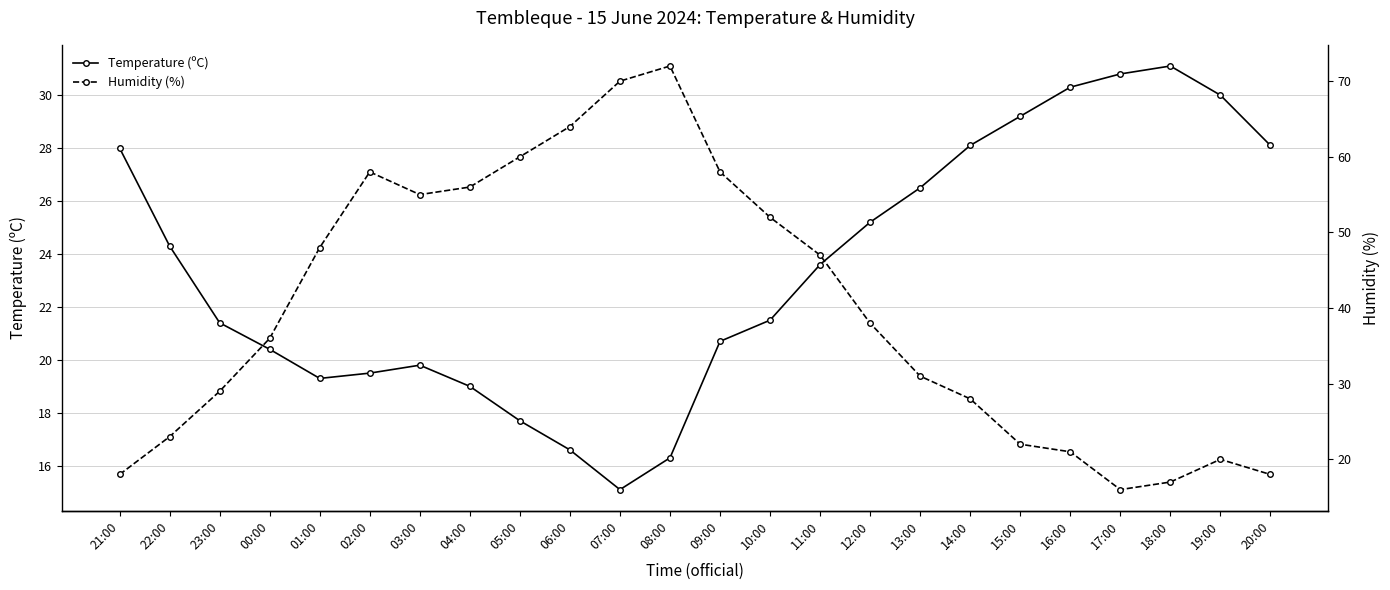

The value of Temperature (ºC) at 09:00 is 32.1. True or false?

False